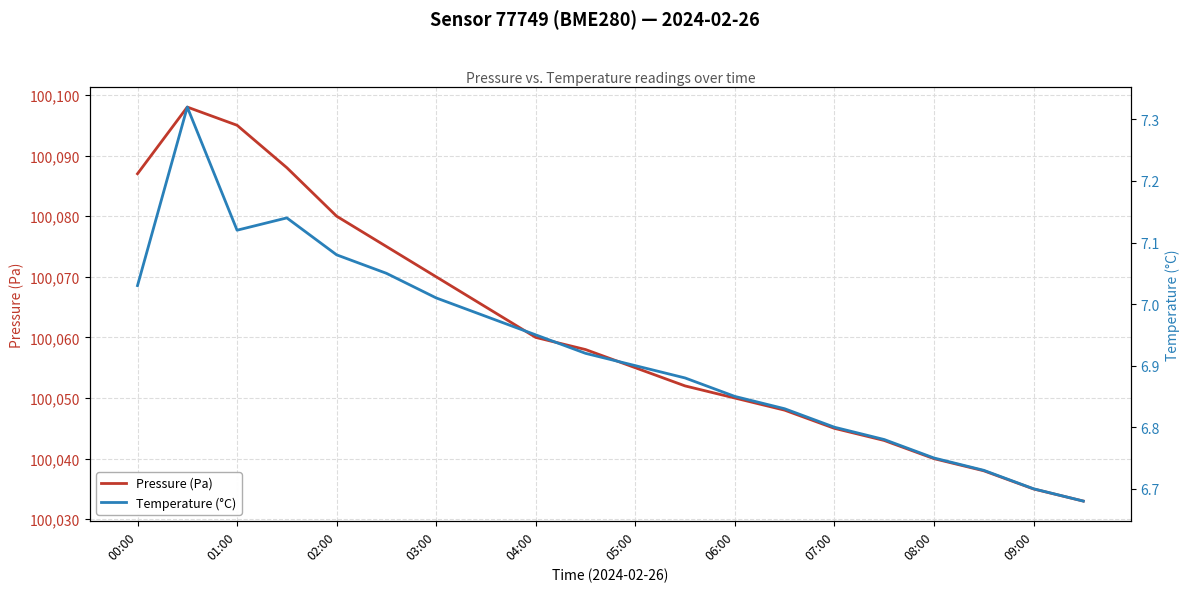

Reading left to right, transcribe all the data shown in this chart.

Pressure (Pa): 100087.0	100098.0	100095.0	100088.0	100080.0	100075.0	100070.0	100065.0	100060.0	100058.0	100055.0	100052.0	100050.0	100048.0	100045.0	100043.0	100040.0	100038.0	100035.0	100033.0
Temperature (°C): 7.0	7.3	7.1	7.1	7.1	7.0	7.0	7.0	7.0	6.9	6.9	6.9	6.8	6.8	6.8	6.8	6.8	6.7	6.7	6.7